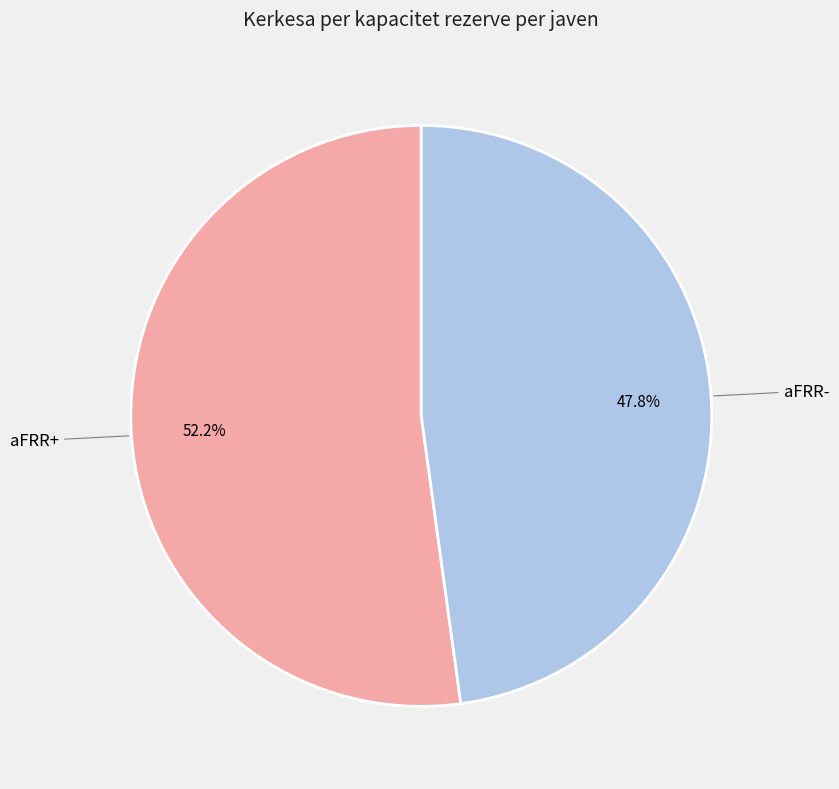

Is aFRR+ the majority of the pie?

Yes